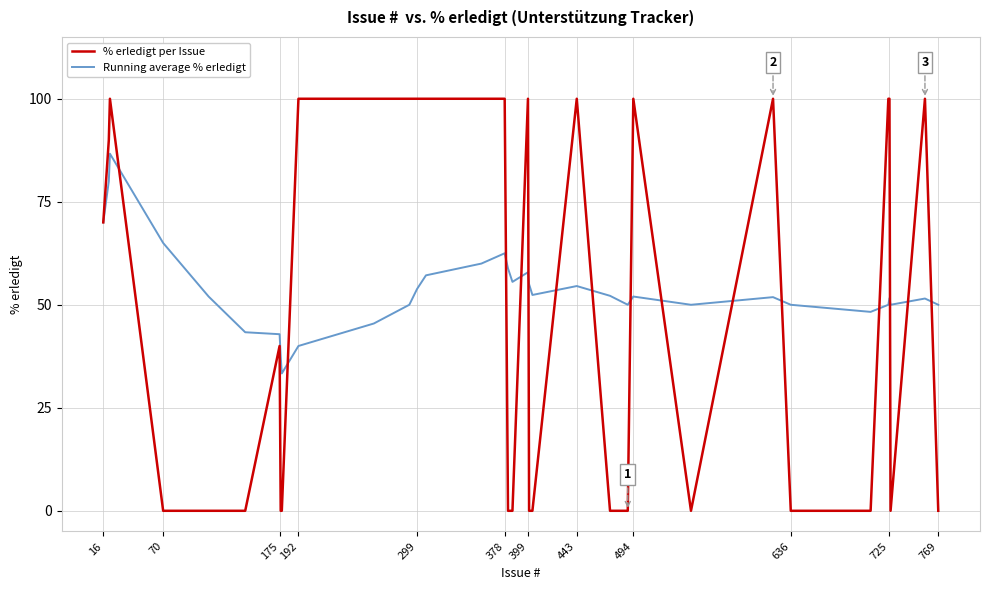

What are all the series names shown in the legend?

% erledigt per Issue, Running average % erledigt